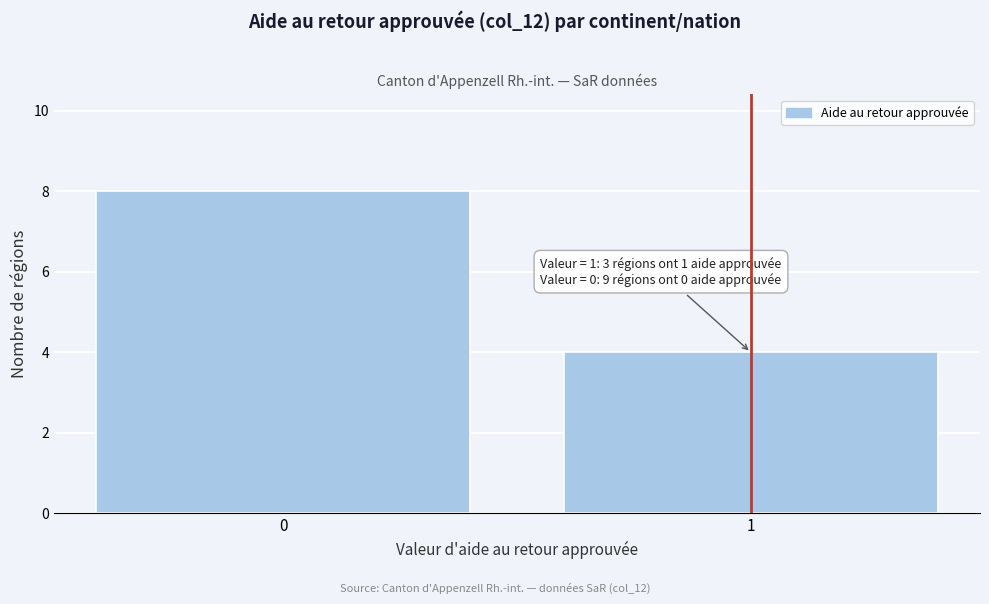

Reading left to right, extract all data points from this chart.

0=8	1=4